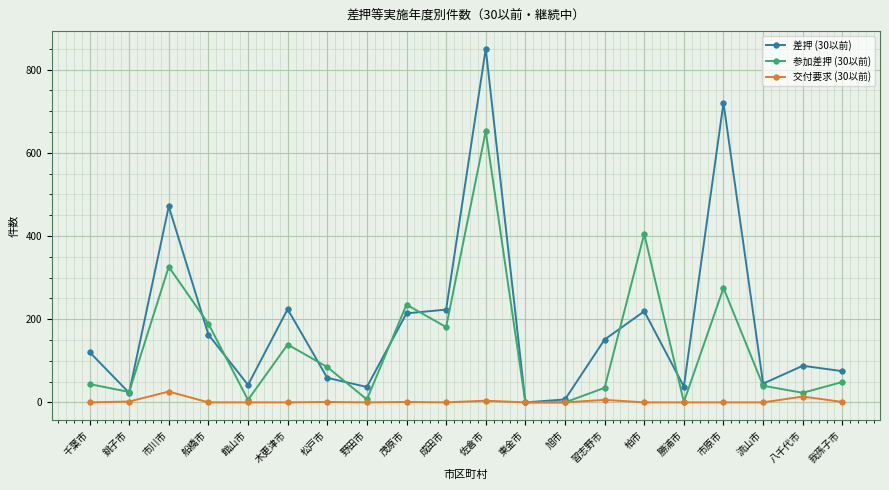

How many lines are shown in the chart?

3